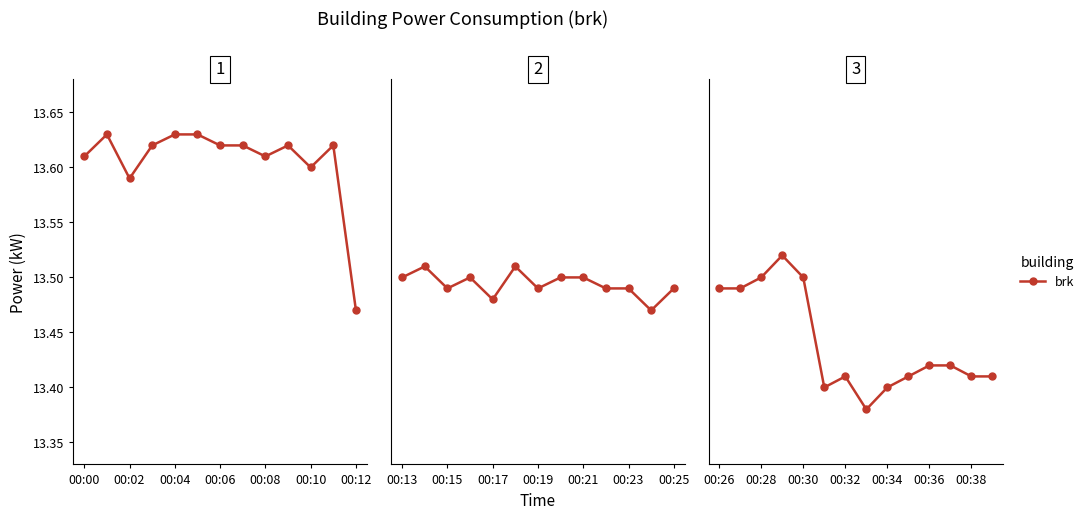

Is it true that the value at 00:36 is 13.4?

True